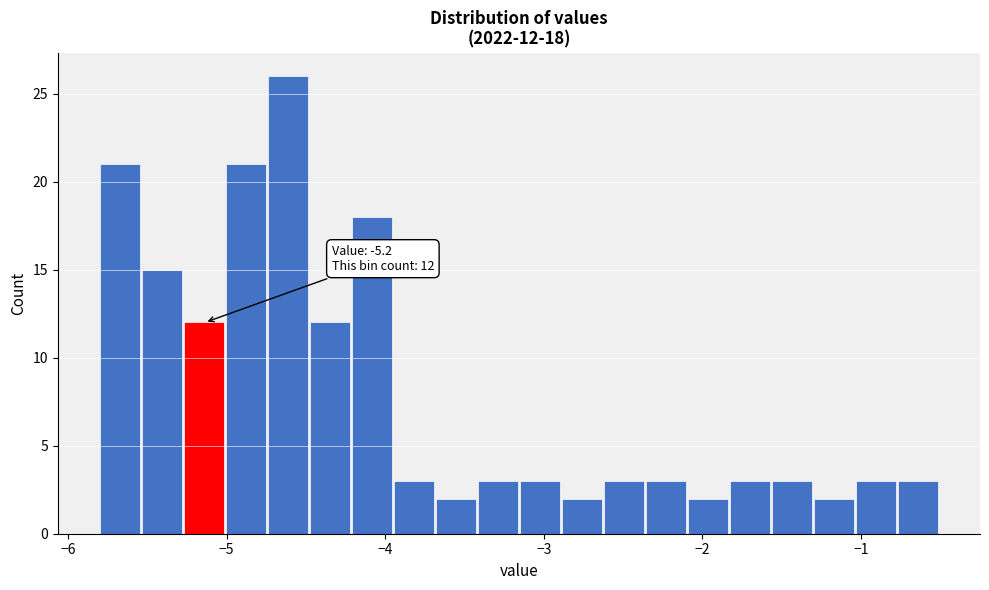

Read against the x-axis, roughly where is the centre of the tallest bar?

-4.6